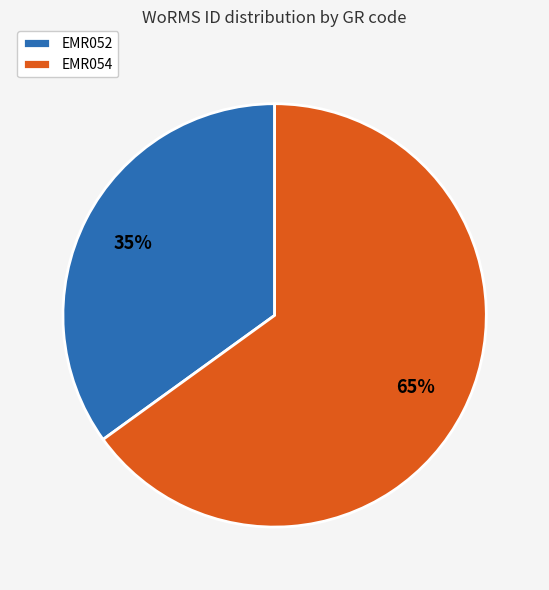

To the nearest percent, what is the combined percentage of EMR054 and EMR052?

100%